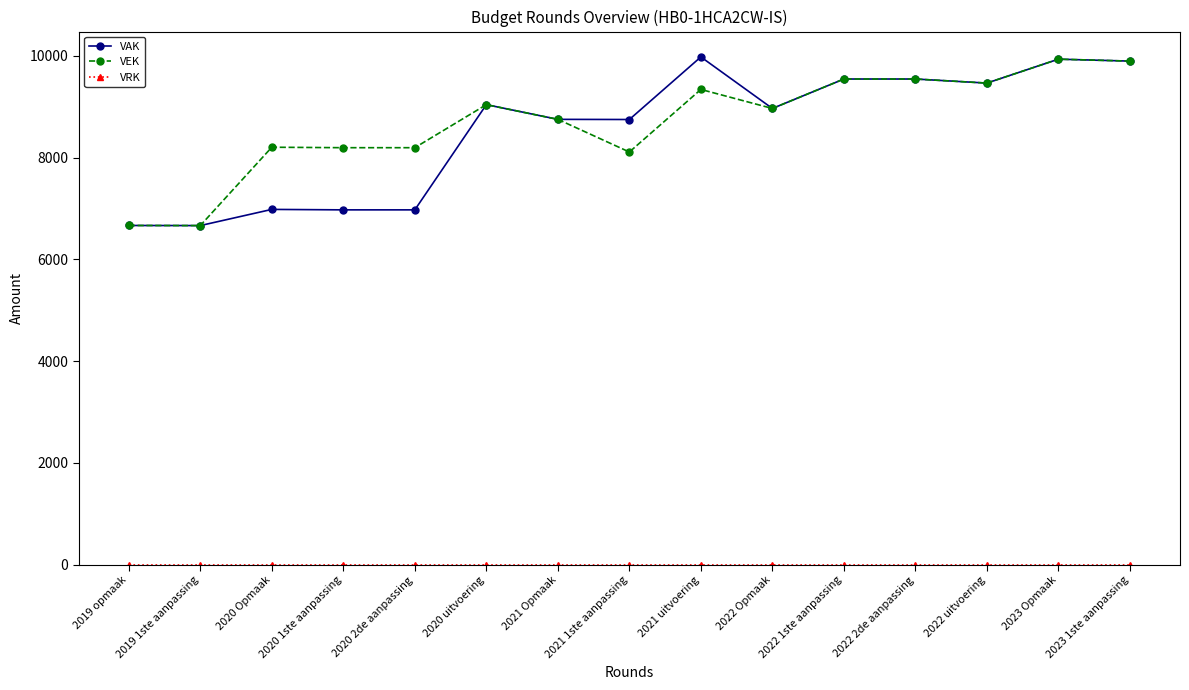

At which label is VAK closest to 8320?

2021 1ste aanpassing